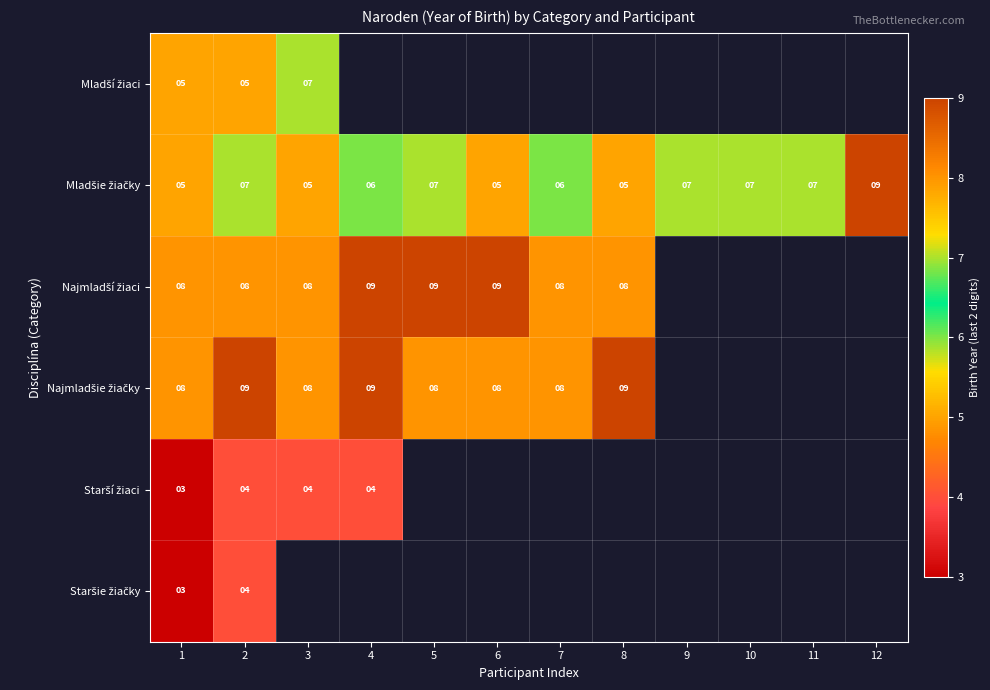

What is the difference between the highest and lowest values at 1?

5